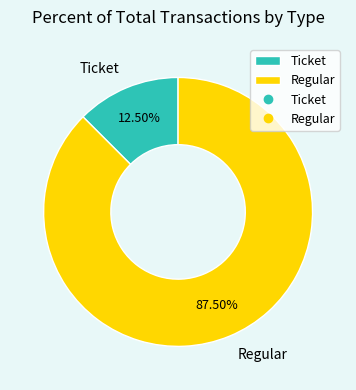

Combined, what portion of the pie is Regular and Ticket?

100.0%